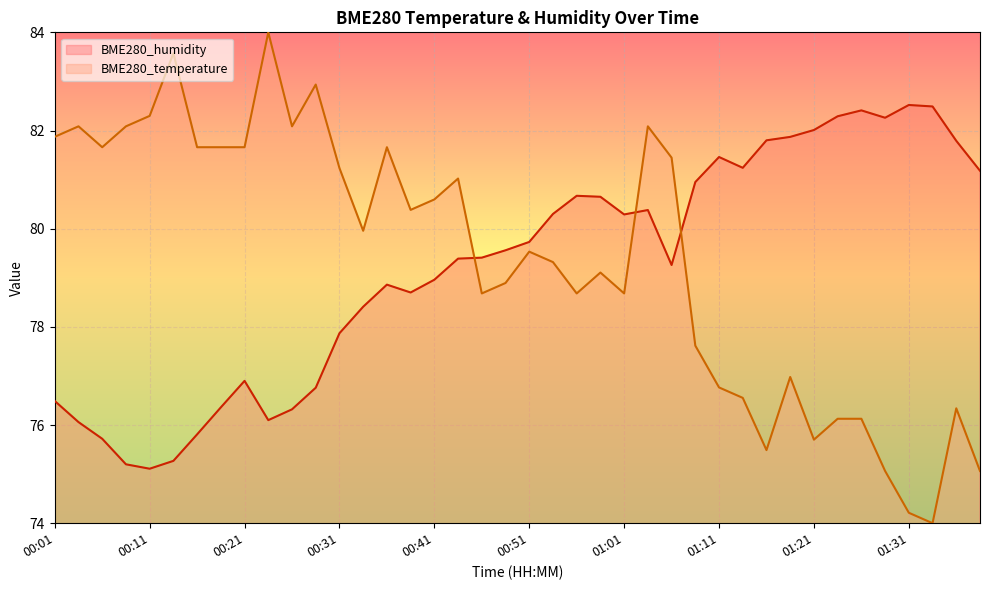

What value does the BME280_humidity series have at 00:33?

78.4